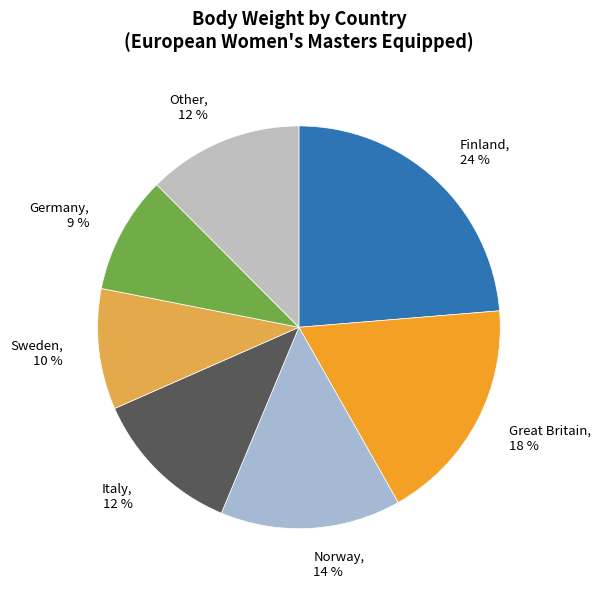

How many segments does this pie chart have?

7